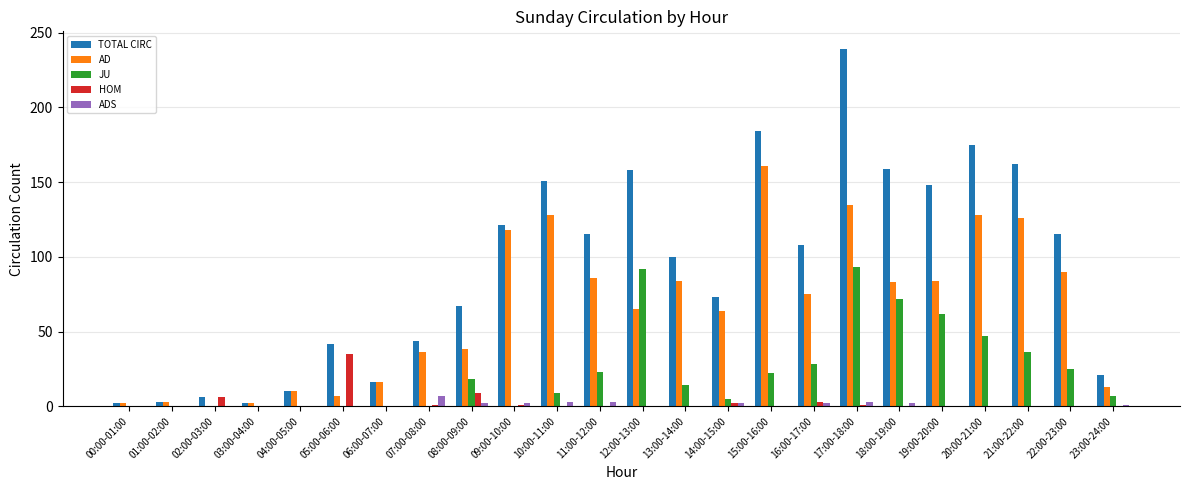

Where does the JU series first go above 14?

08:00-09:00